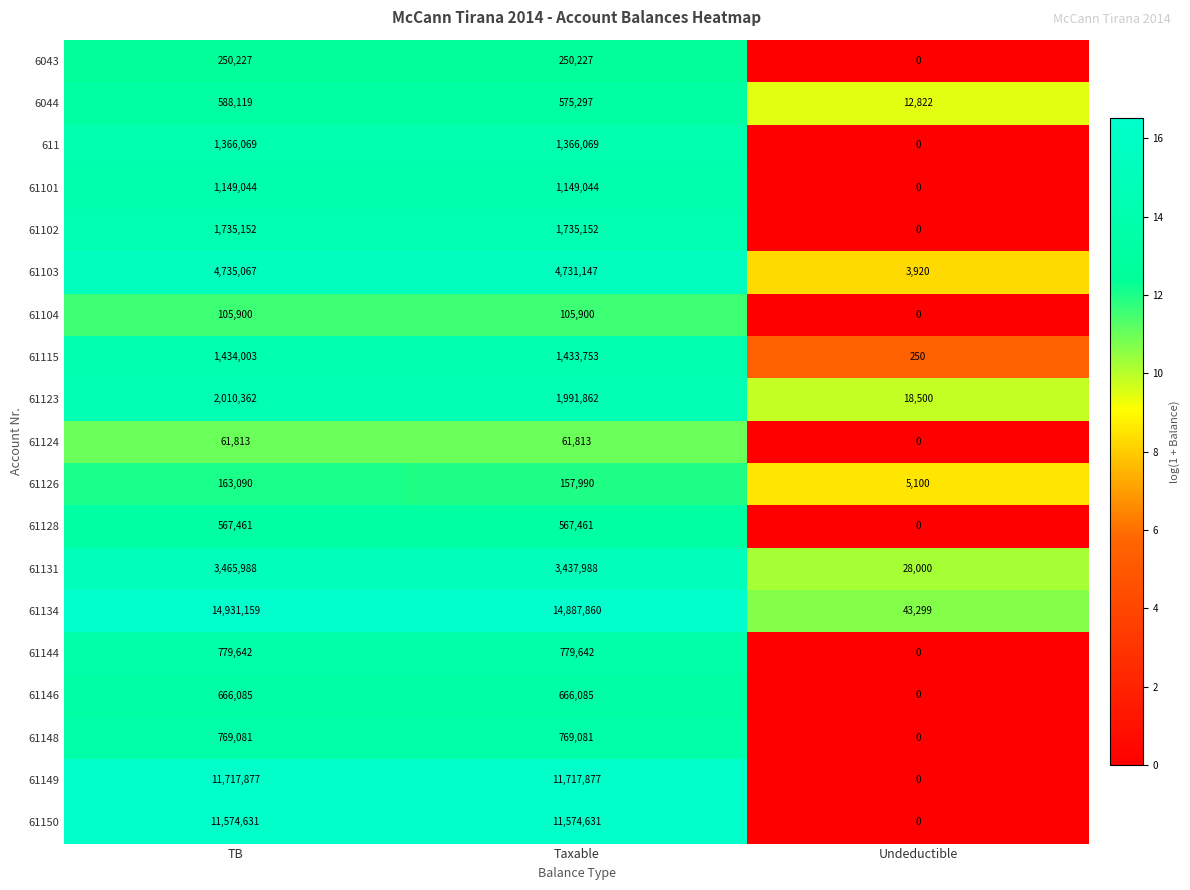

Is it true that 61115 equals 250 at Undeductible?

True